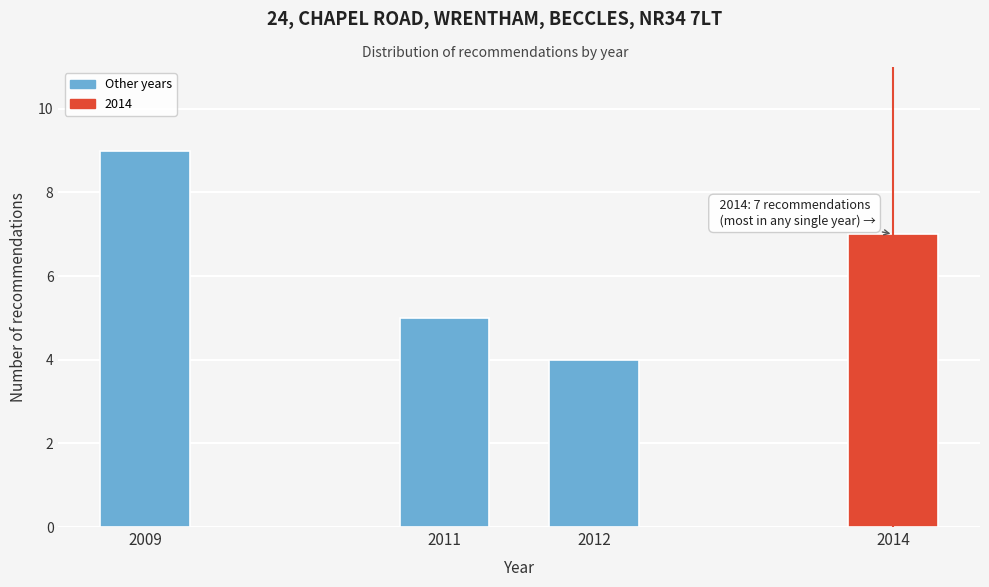

Reading right to left, extract all data points from this chart.

7	4	5	9